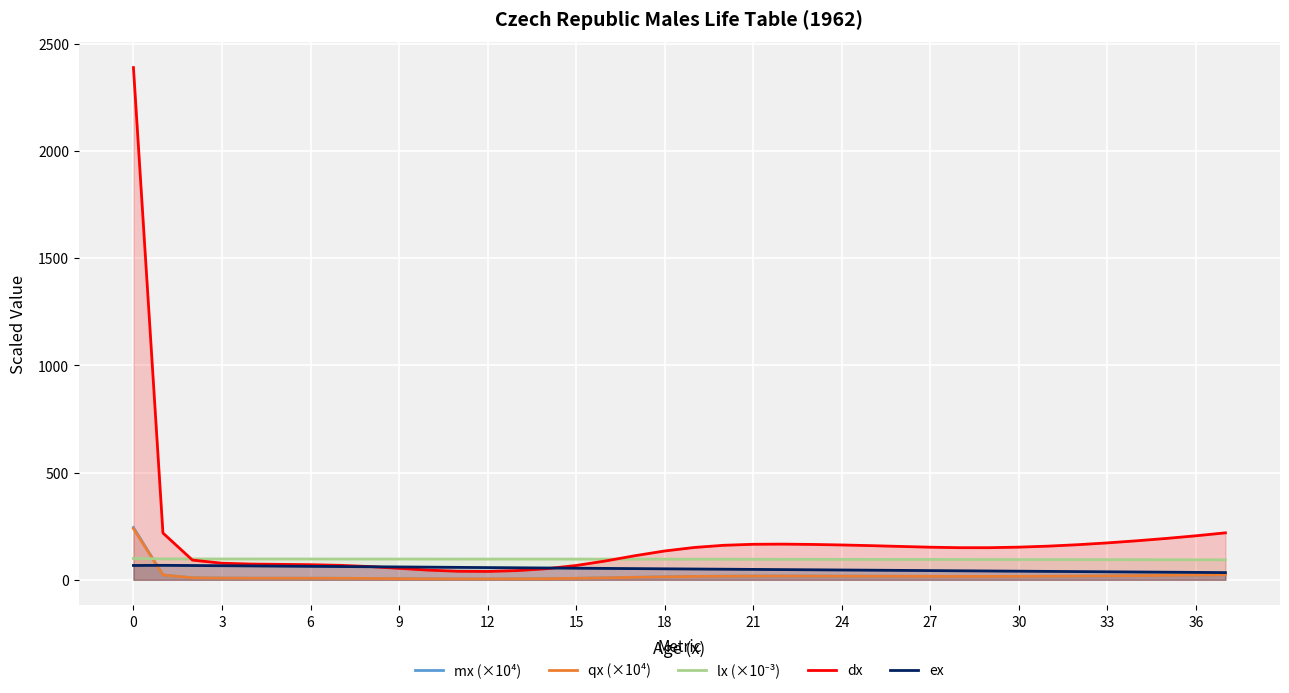

The dx series shows 88.0 at 16. True or false?

True